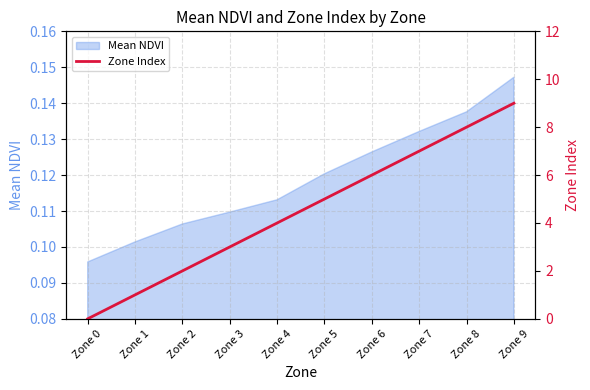

The Mean NDVI series shows 0.2 at Zone 2. True or false?

False